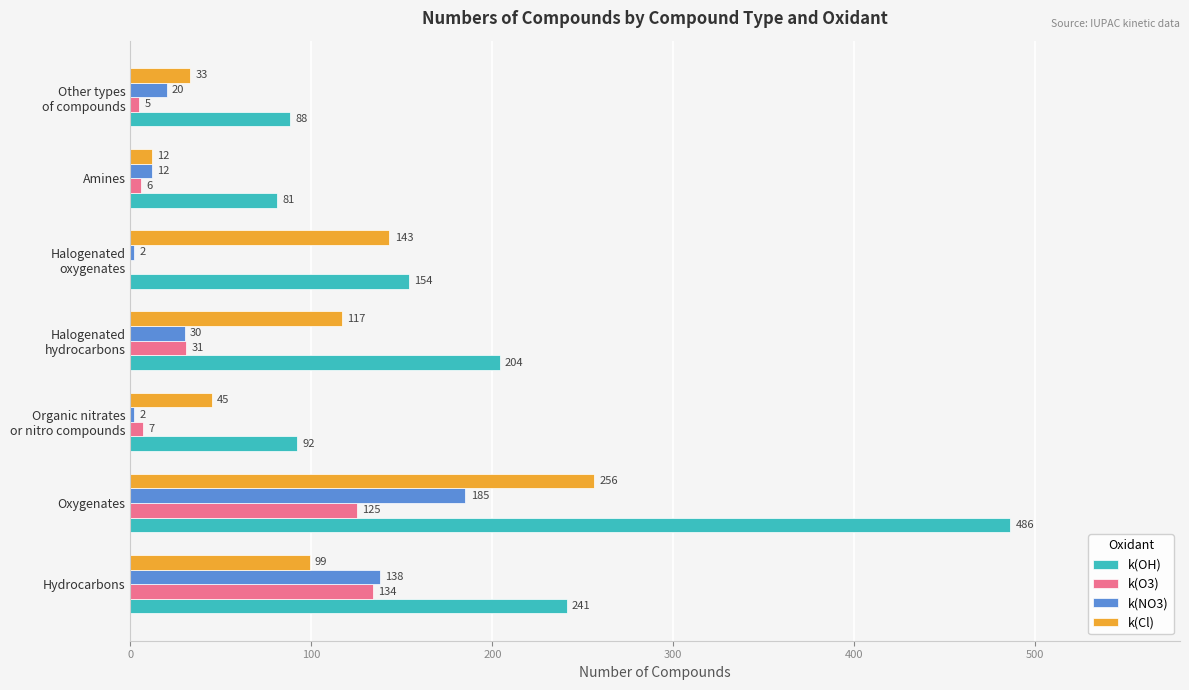

Count the number of data series in this chart.

4